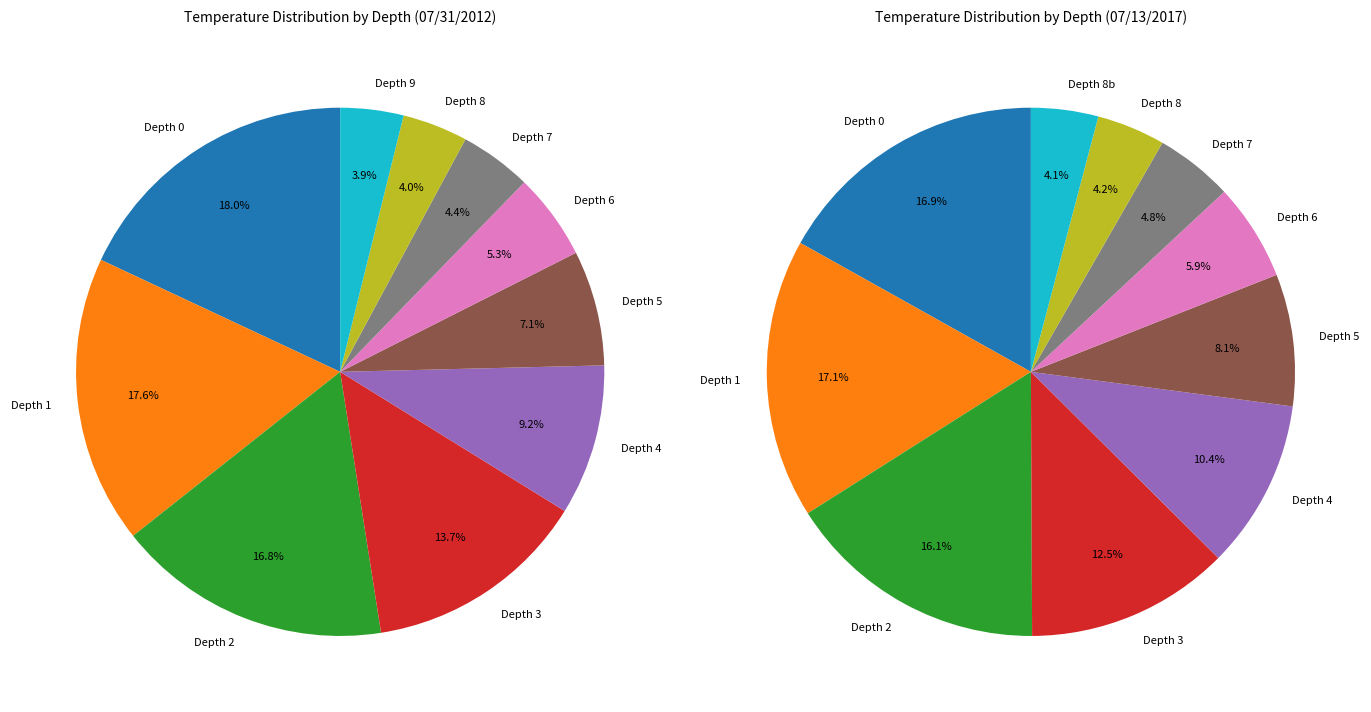

What percentage do Depth 1 and Depth 8 together represent?

21.6%